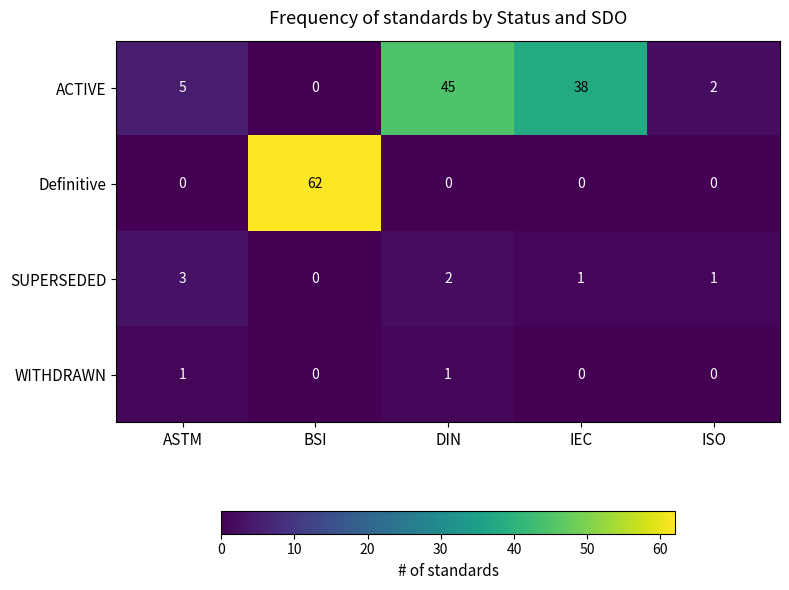

The value of ACTIVE at BSI is 0. True or false?

True